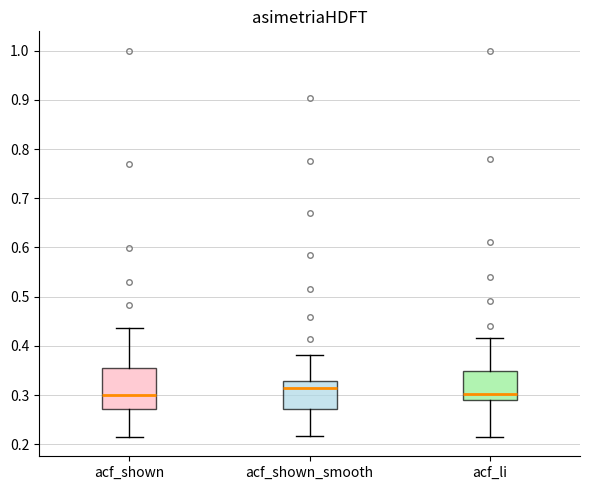

Reading left to right, read every box against the y-axis: the position of its median line, the range the box covers, and the ends of its whiskers. The values are not printed on the chart, so give them approximately, as read against the axis.

acf_shown: median 0.30, box 0.27 to 0.36, whiskers 0.22 to 0.44
acf_shown_smooth: median 0.31, box 0.27 to 0.33, whiskers 0.22 to 0.38
acf_li: median 0.30, box 0.29 to 0.35, whiskers 0.22 to 0.42